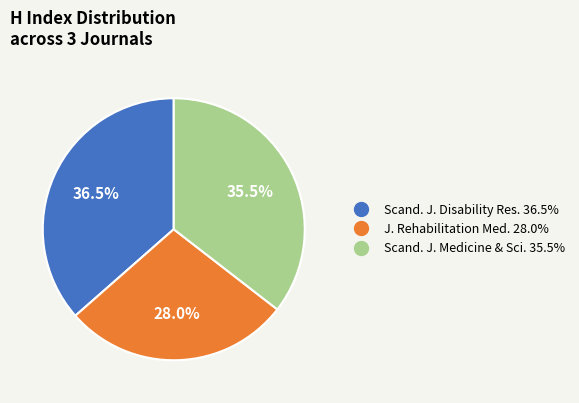

Does any single category account for the majority?

No